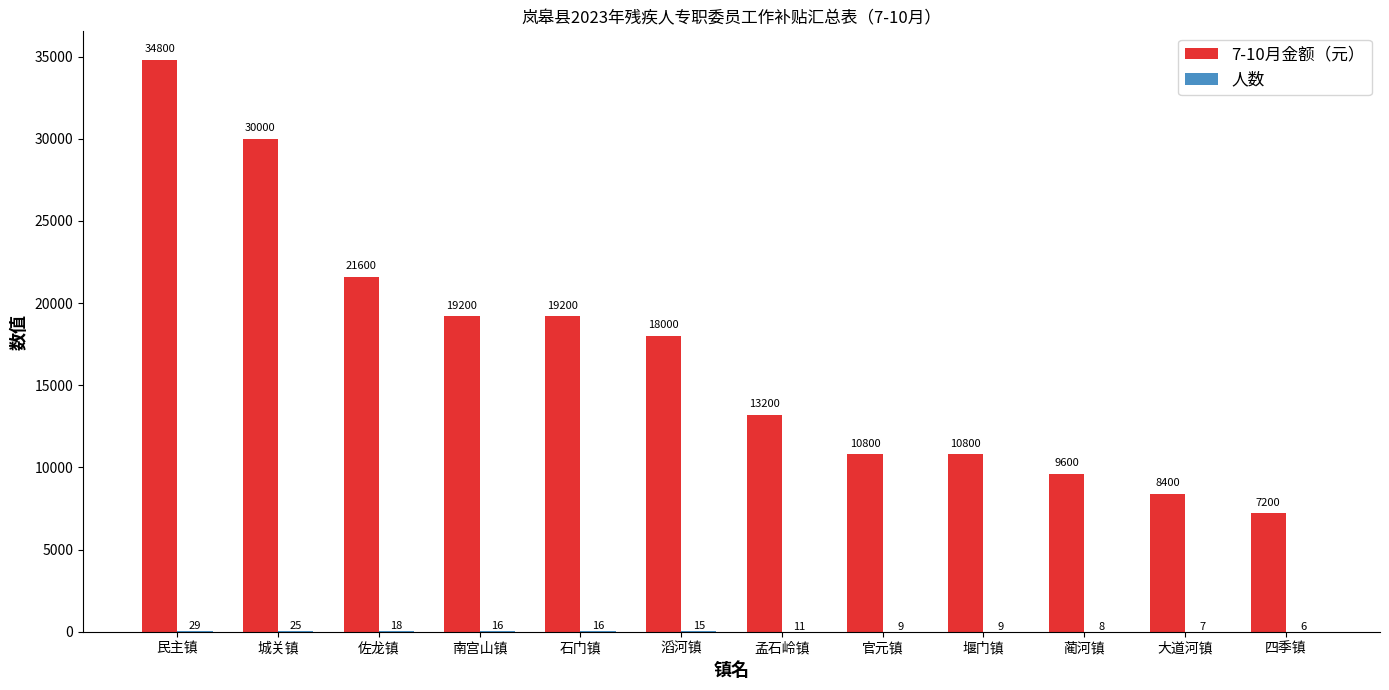

How many data points does each series have?

12